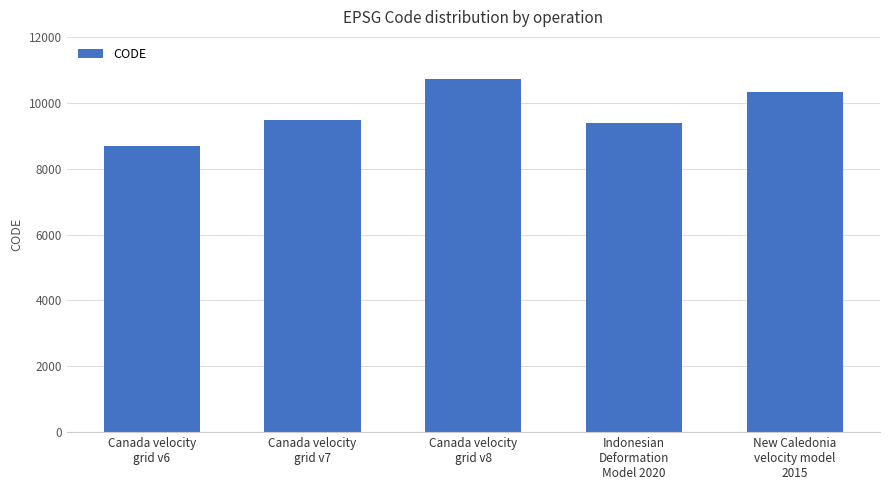

What is the minimum value shown in the chart?

8676